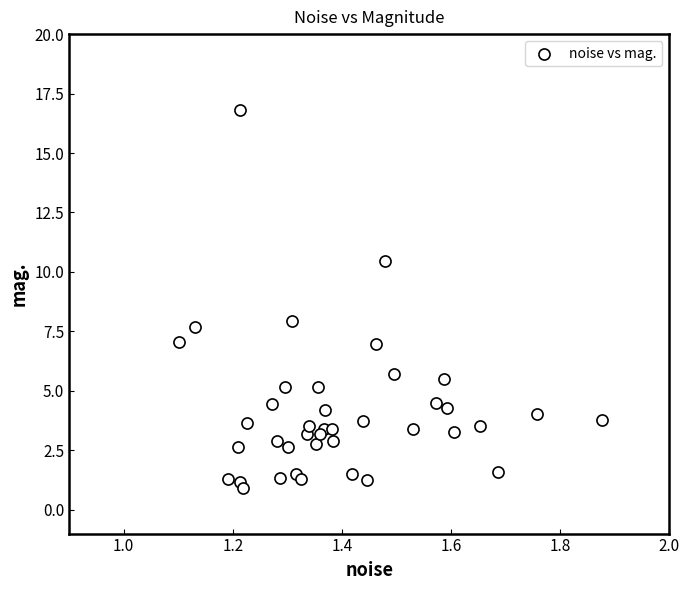

What is the range of Y values (max minus min)?

15.9